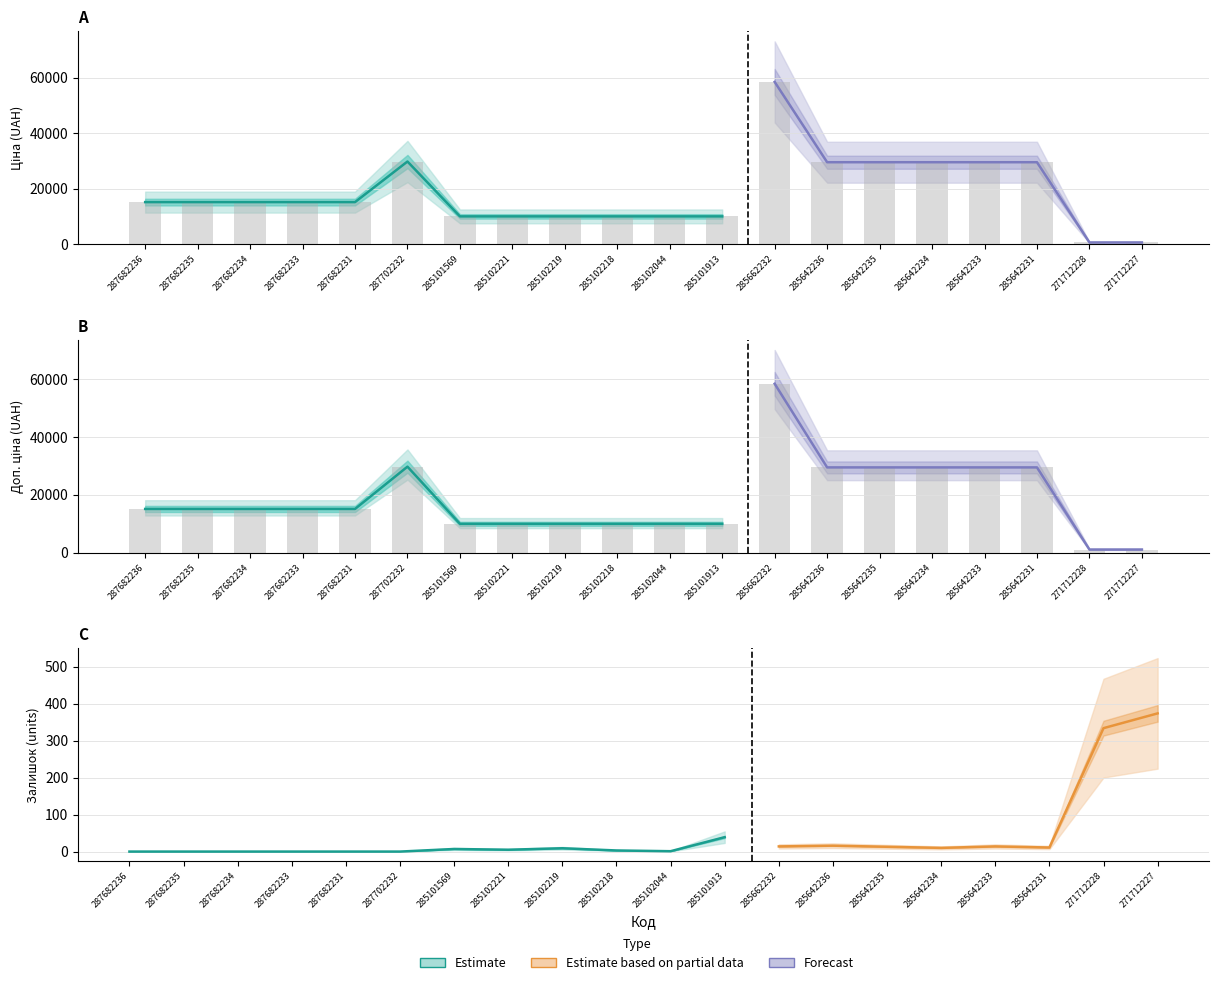

How many data points does each series have?

20